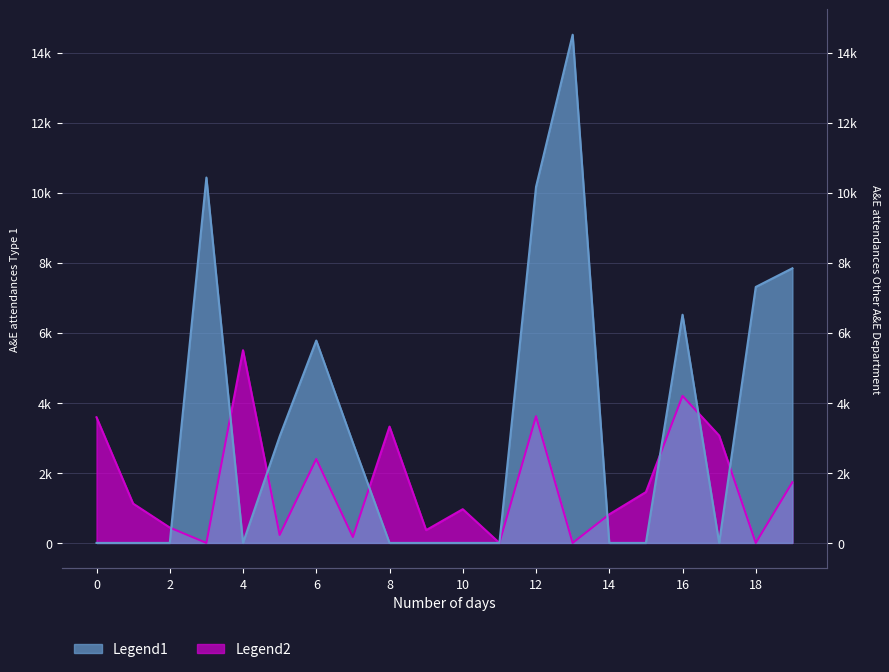

How many lines are shown in the chart?

2